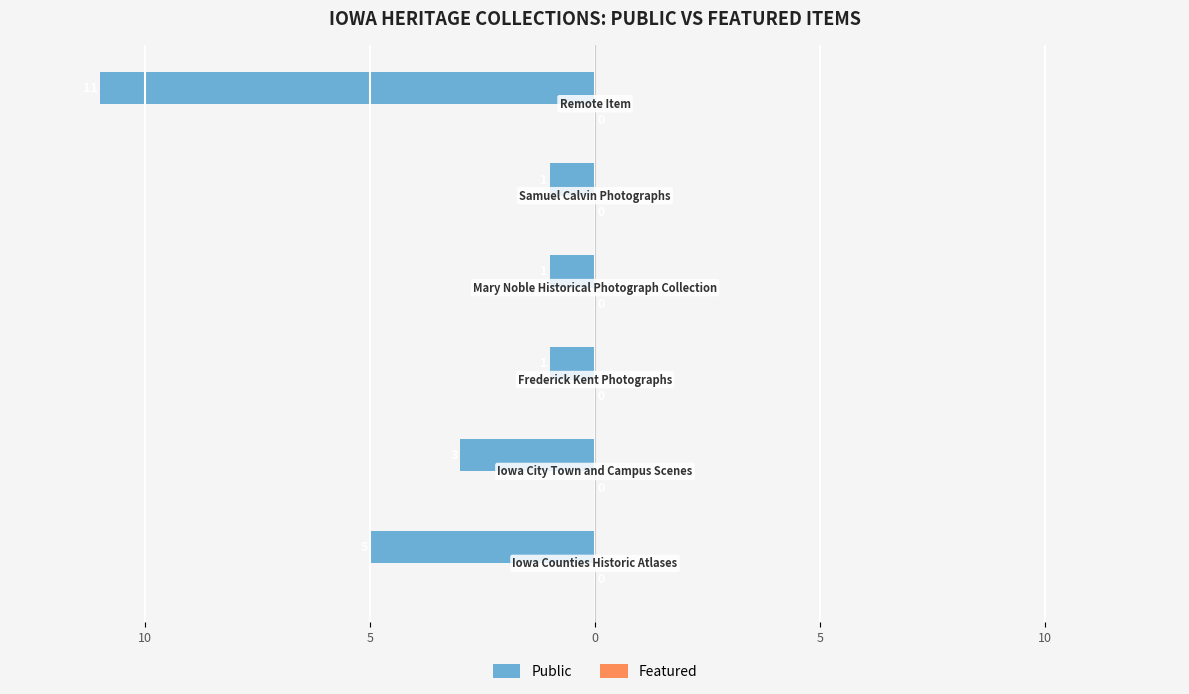

Are the bars horizontal?

Yes